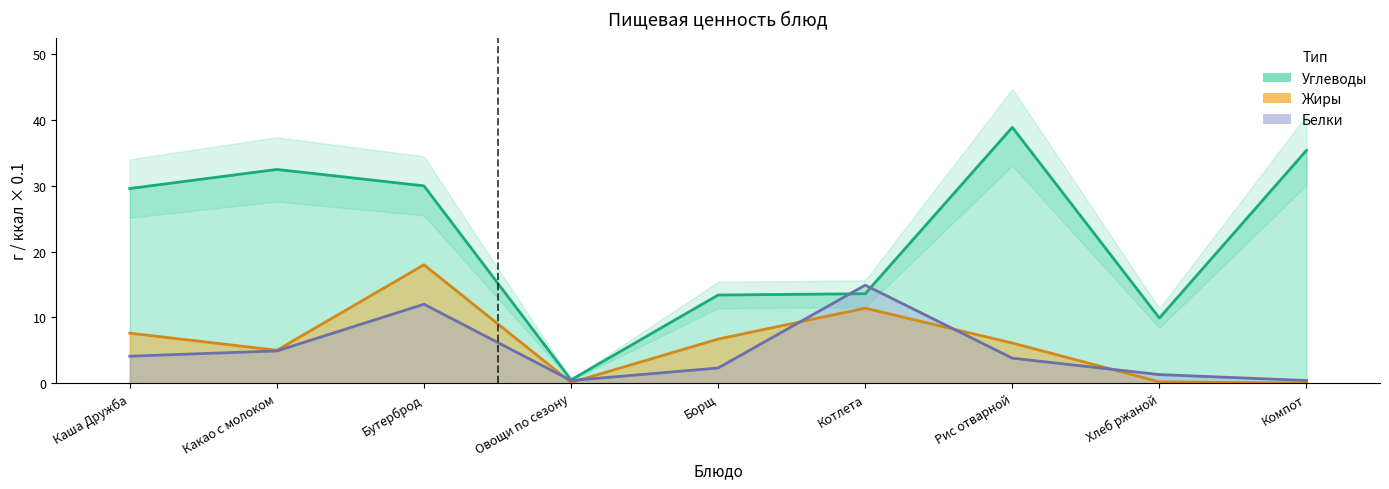

What is the label of the 8th point from the left?

Хлеб ржаной